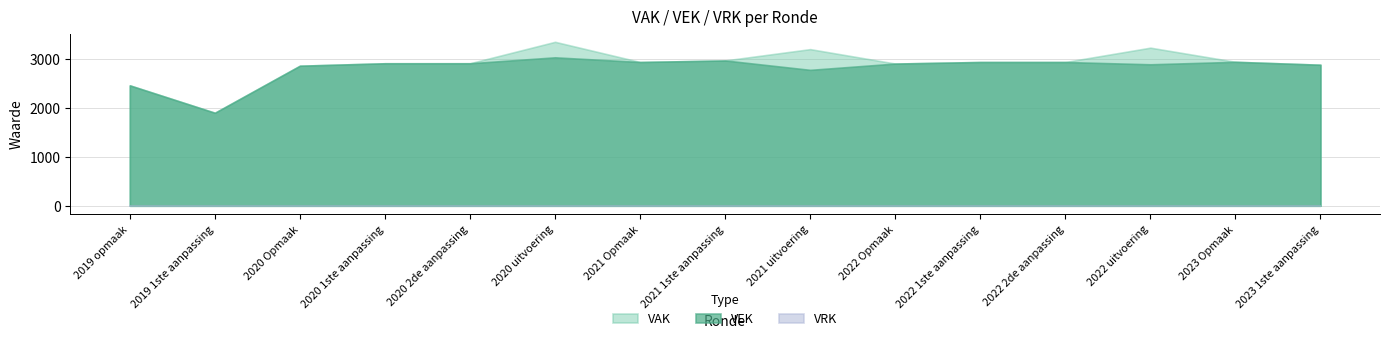

Reading left to right, transcribe all the data shown in this chart.

VAK: 2019 opmaak=2469	2019 1ste aanpassing=1907	2020 Opmaak=2872	2020 1ste aanpassing=2922	2020 2de aanpassing=2922	2020 uitvoering=3362	2021 Opmaak=2948	2021 1ste aanpassing=2980	2021 uitvoering=3212	2022 Opmaak=2916	2022 1ste aanpassing=2948	2022 2de aanpassing=2948	2022 uitvoering=3242	2023 Opmaak=2952	2023 1ste aanpassing=2892
VEK: 2019 opmaak=2469	2019 1ste aanpassing=1907	2020 Opmaak=2872	2020 1ste aanpassing=2922	2020 2de aanpassing=2922	2020 uitvoering=3044	2021 Opmaak=2948	2021 1ste aanpassing=2980	2021 uitvoering=2787	2022 Opmaak=2916	2022 1ste aanpassing=2948	2022 2de aanpassing=2948	2022 uitvoering=2901	2023 Opmaak=2952	2023 1ste aanpassing=2892
VRK: 2019 opmaak=0	2019 1ste aanpassing=0	2020 Opmaak=0	2020 1ste aanpassing=0	2020 2de aanpassing=0	2020 uitvoering=0	2021 Opmaak=0	2021 1ste aanpassing=0	2021 uitvoering=0	2022 Opmaak=0	2022 1ste aanpassing=0	2022 2de aanpassing=0	2022 uitvoering=0	2023 Opmaak=0	2023 1ste aanpassing=0